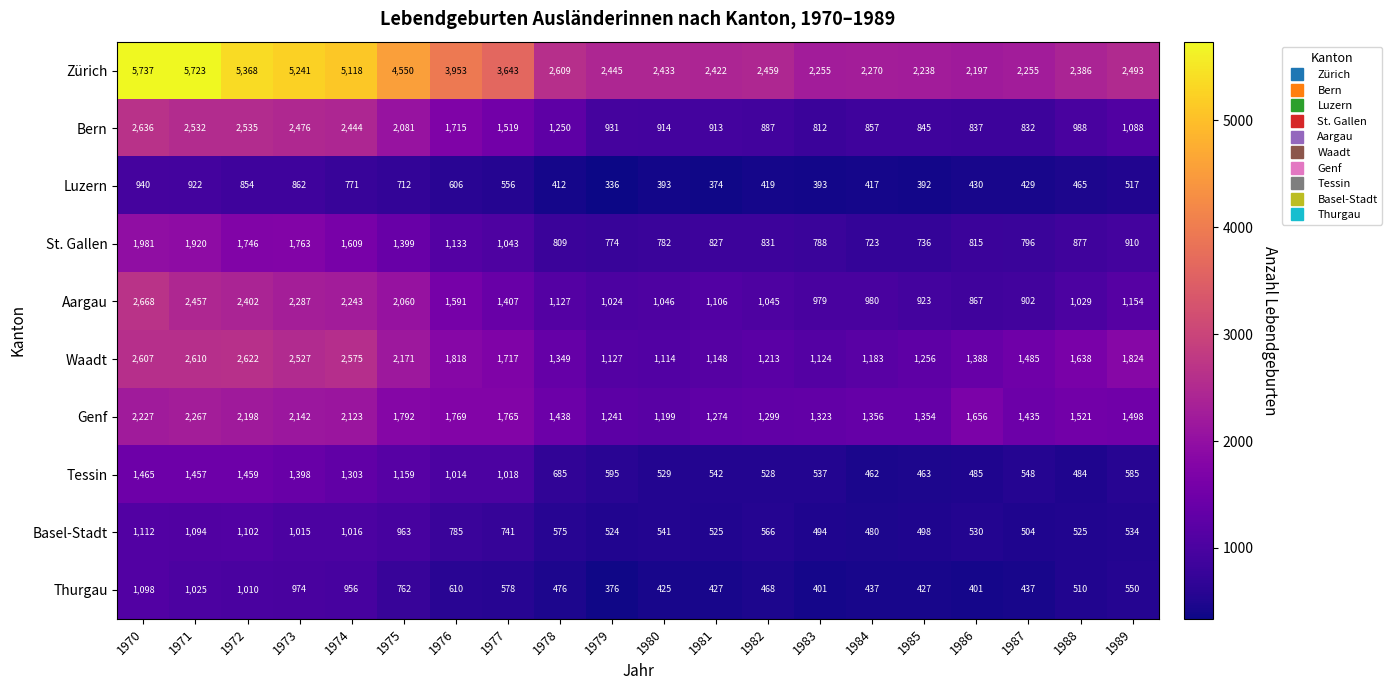

What is the sum of the Zürich values at 1979 and 1985?

4683